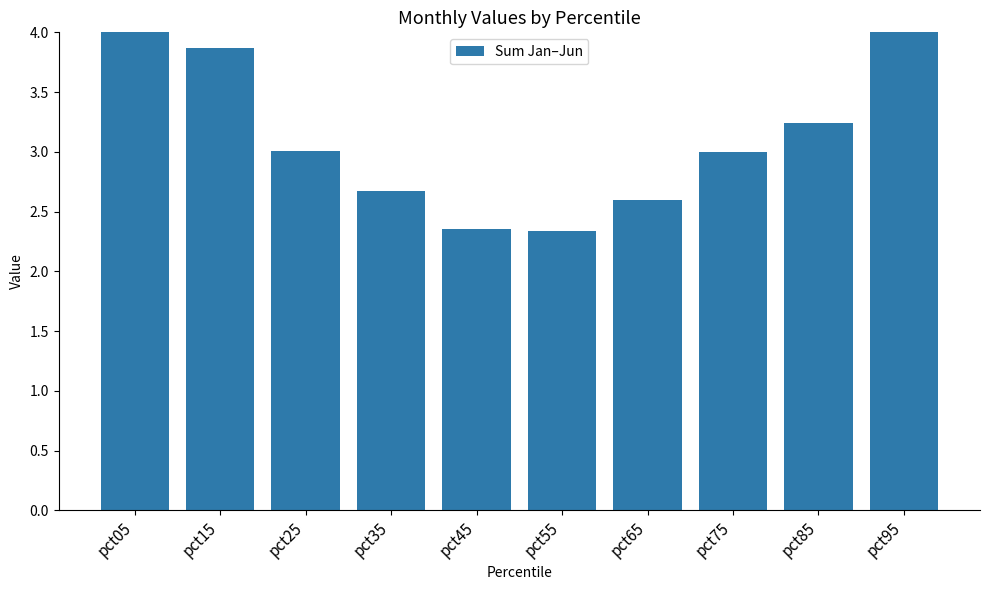

Which label corresponds to the largest value in the chart?

pct05